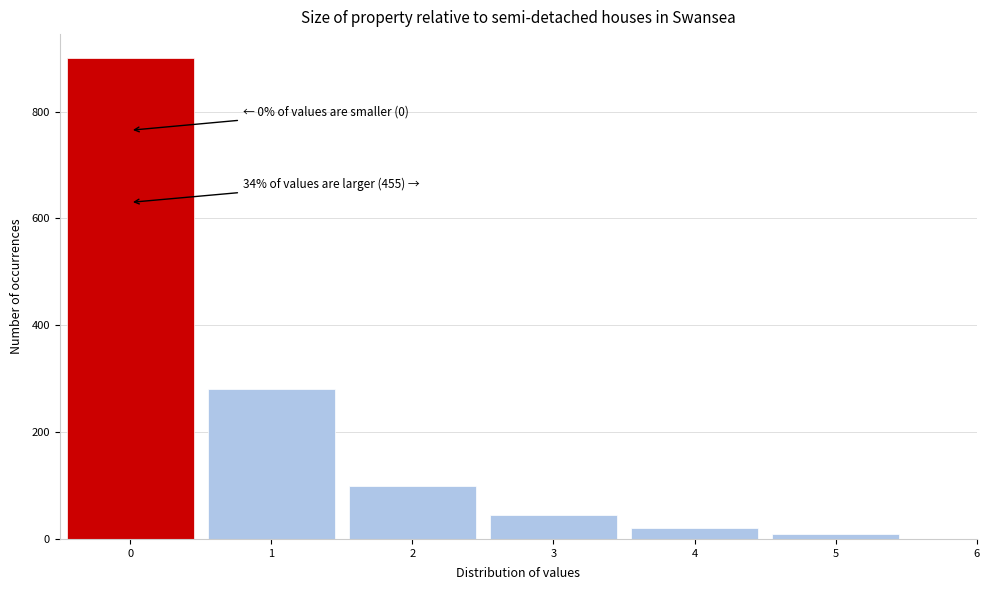

Over which range of the x-axis is the bar tallest?

-0.5 to 0.5